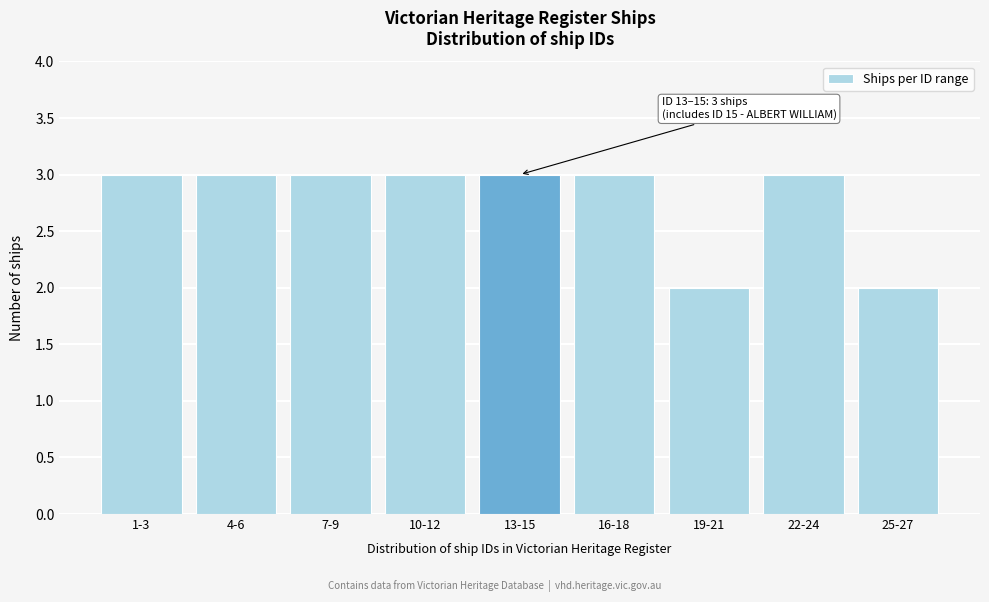

Reading left to right, extract all data points from this chart.

1-3=3	4-6=3	7-9=3	10-12=3	13-15=3	16-18=3	19-21=2	22-24=3	25-27=2